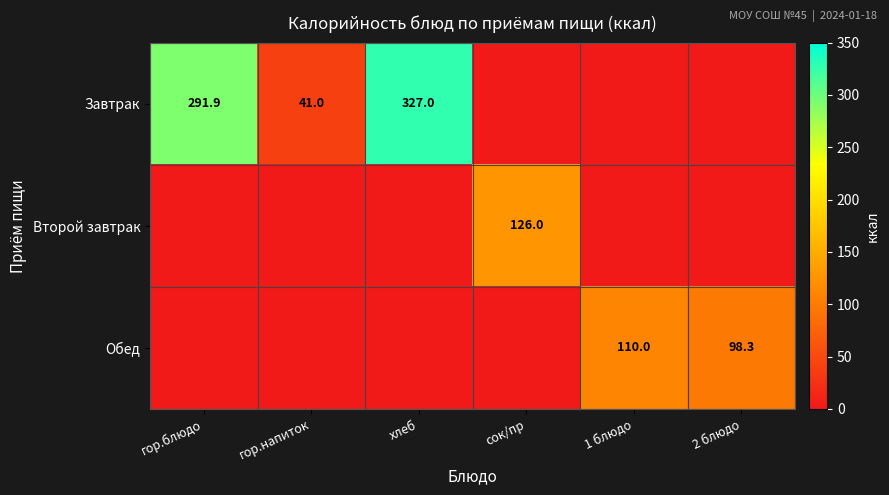

What is the total value across all series at 2 блюдо?

98.3